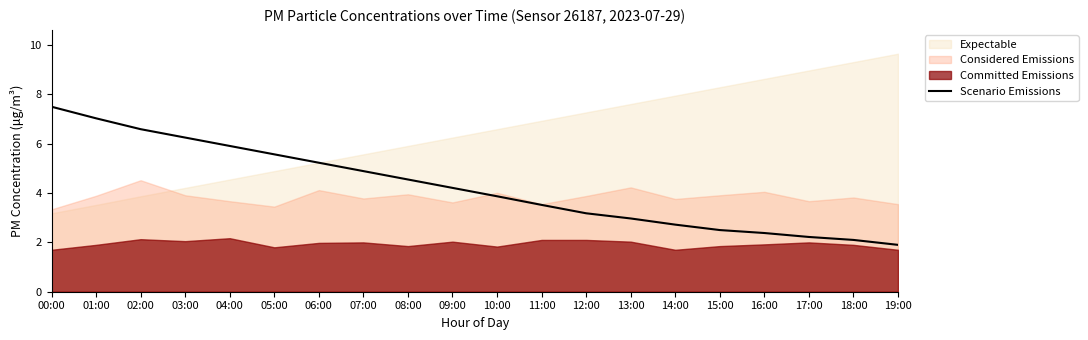

The Scenario Emissions series shows 5.9 at 04:00. True or false?

True